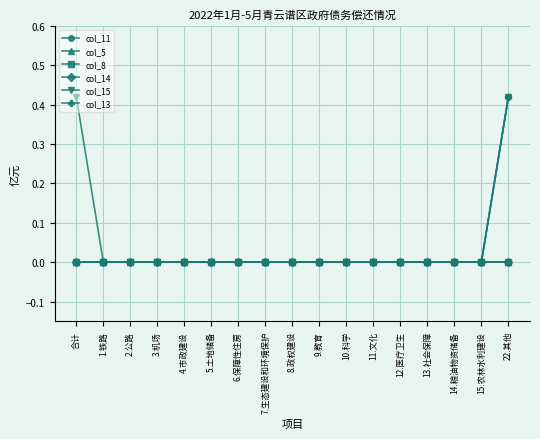

Does the chart have visible grid lines?

Yes